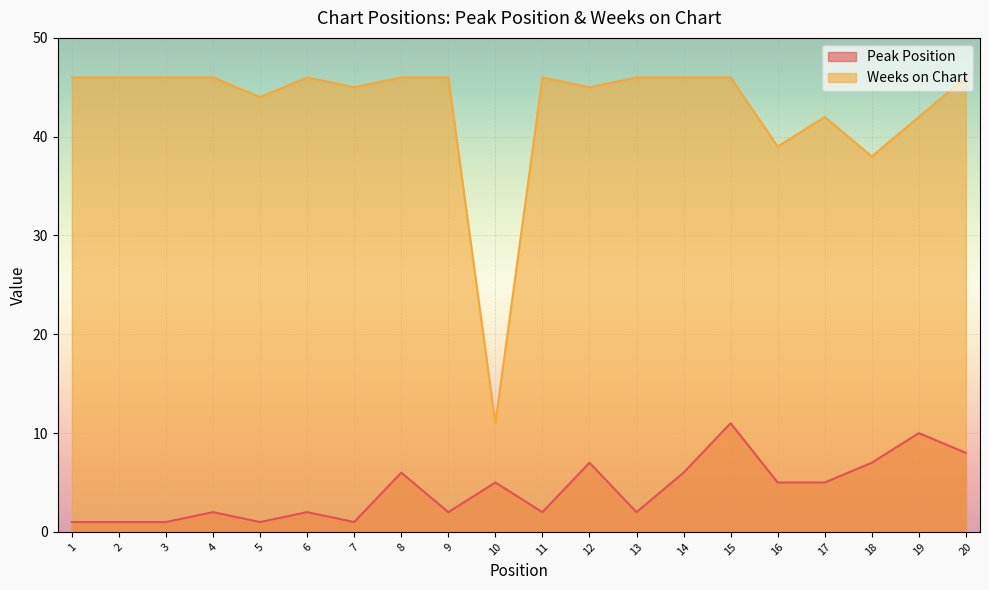

What is the sum of the Peak Position values at 17 and 19?

15